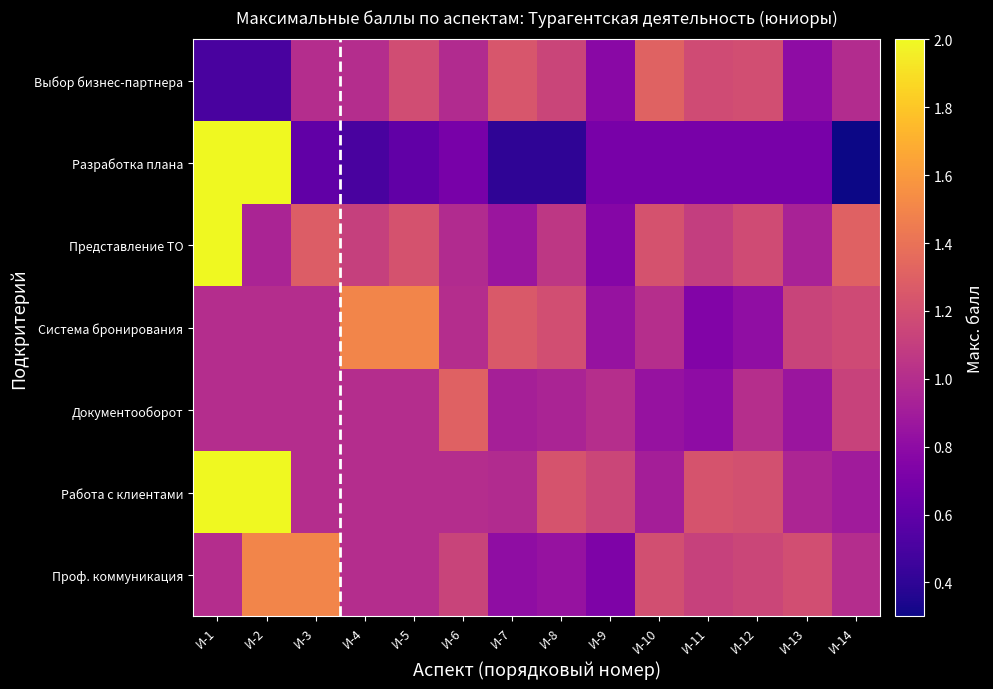

Which series changed the most between И-5 and И-6?

Система бронирования